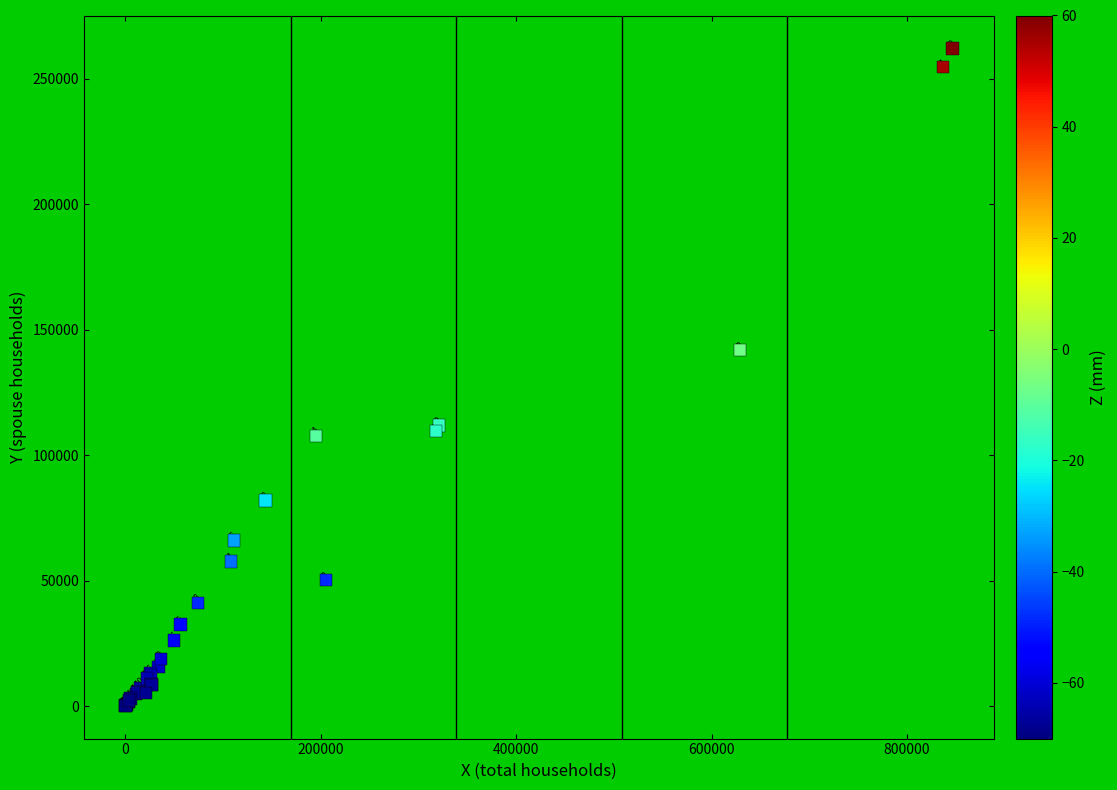

What Y value in the scatter plot is closest to 131118?

141851